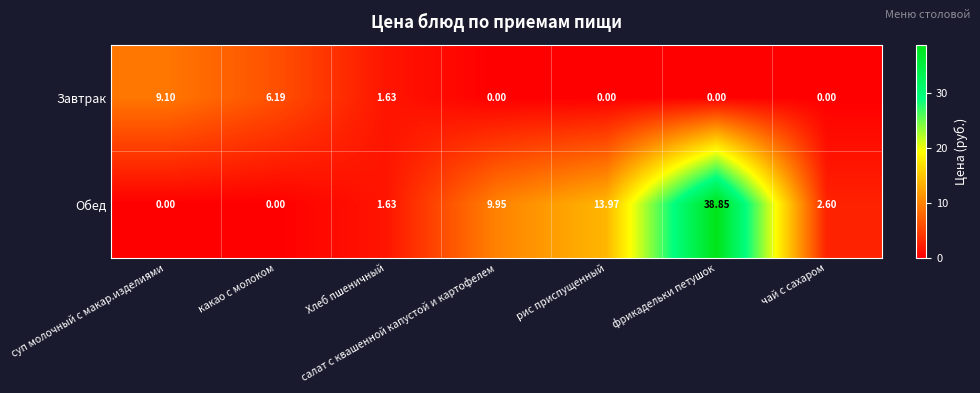

Between суп молочный с макар.изделиями and чай с сахаром, which series saw the biggest shift?

Завтрак